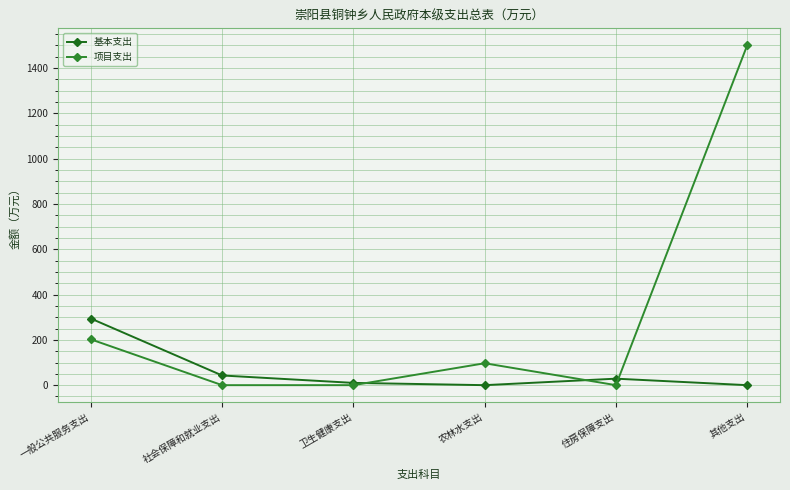

List the series in order of their overall mean, highest first.

项目支出, 基本支出